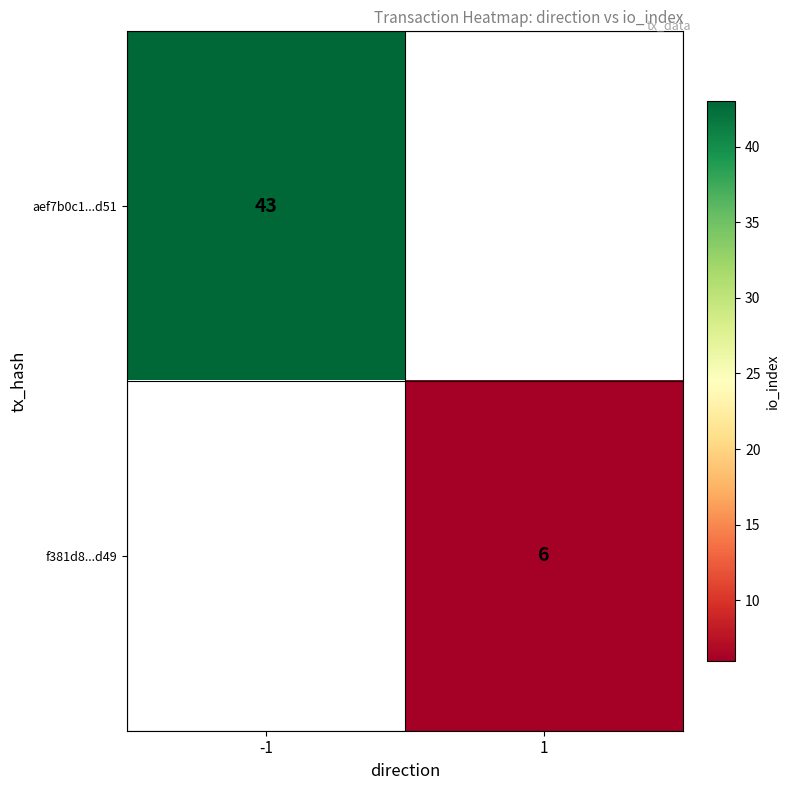

The aef7b0c1...d51 series shows 43 at -1. True or false?

True